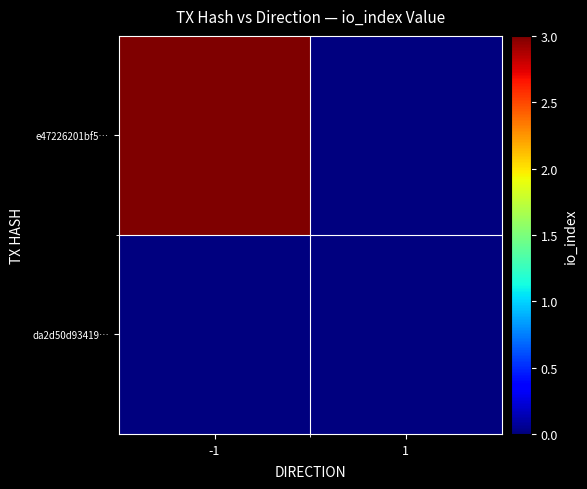

Reading right to left, extract all data points from this chart.

da2d50d93419…: 1=0	-1=0
e47226201bf5…: 1=0	-1=3